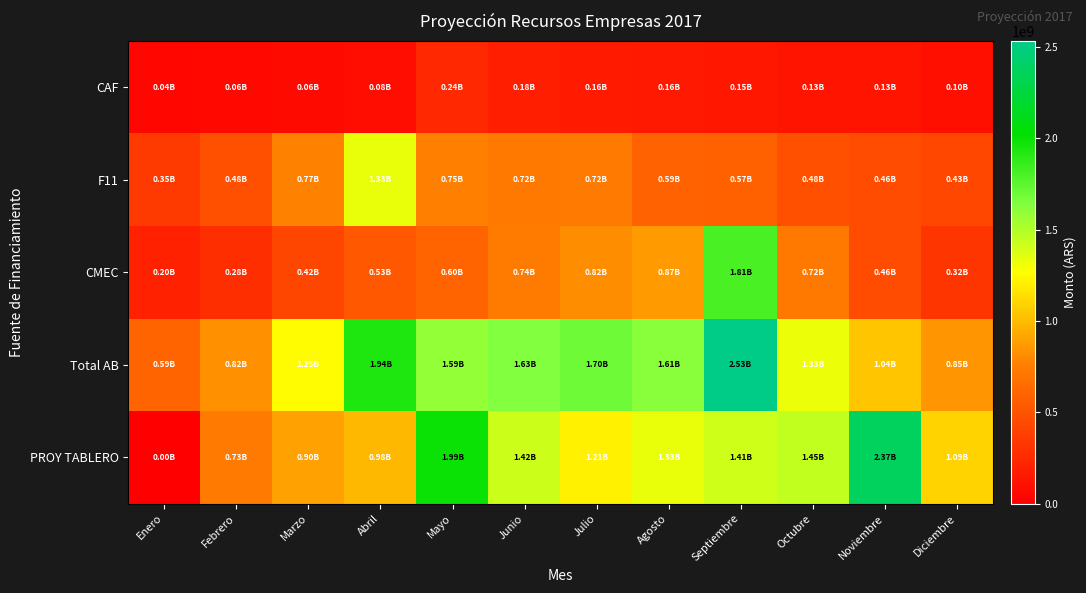

Reading left to right, what are all the values shown in this chart?

CAF: Enero=42546052.8	Febrero=59192119.7	Marzo=62269053.4	Abril=81905252.1	Mayo=237780625.6	Junio=178133890.4	Julio=158490680.4	Agosto=156316973.7	Septiembre=148088952.5	Octubre=125769654.1	Noviembre=125769654.1	Diciembre=98947421.2
F11: Enero=350129157.3	Febrero=482603714.1	Marzo=766295598.7	Abril=1331501690.6	Mayo=753746747.3	Junio=715643487.9	Julio=724814574.0	Agosto=589608365.7	Septiembre=574335151.6	Octubre=481626127.4	Noviembre=459847423.2	Diciembre=427741368.2
CMEC: Enero=202202305.2	Febrero=281345908.6	Marzo=424850201.1	Abril=525245394.4	Mayo=598064708.1	Junio=739465551.1	Julio=816059872.9	Agosto=868926668.3	Septiembre=1810655426.2	Octubre=718284005.4	Noviembre=458914345.3	Diciembre=323391015.5
Total AB: Enero=594877515.2	Febrero=823141742.5	Marzo=1253414853.2	Abril=1938652337.1	Mayo=1589592081.0	Junio=1633242929.4	Julio=1699365127.3	Agosto=1614852007.7	Septiembre=2533079530.2	Octubre=1325679786.9	Noviembre=1044531422.6	Diciembre=850079804.9
PROY TABLERO: Enero=0.0	Febrero=730771052.8	Marzo=899619424.9	Abril=981839962.0	Mayo=1993209844.5	Junio=1421336411.2	Julio=1209780989.6	Agosto=1331538622.7	Septiembre=1405959237.8	Octubre=1450598011.9	Noviembre=2370007471.4	Diciembre=1093461050.7